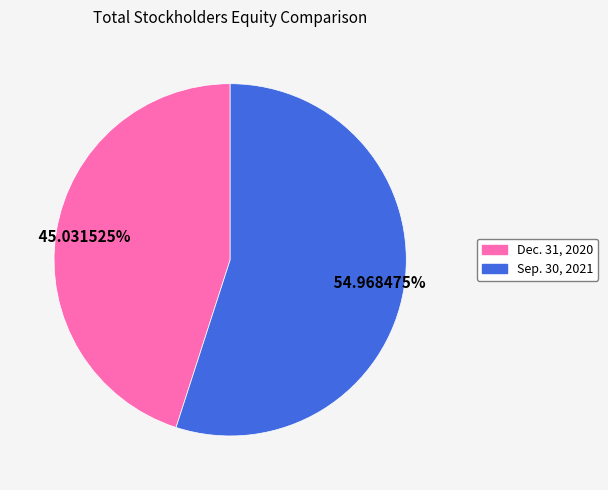

What percentage is NOT represented by Dec. 31, 2020?

55.0%